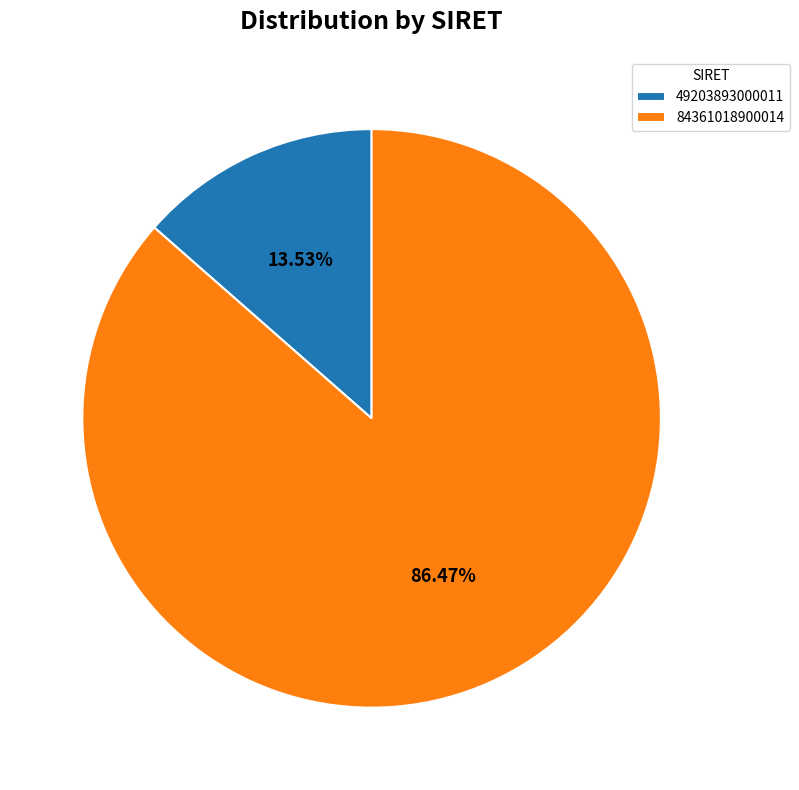

Count the number of slices in the pie.

2